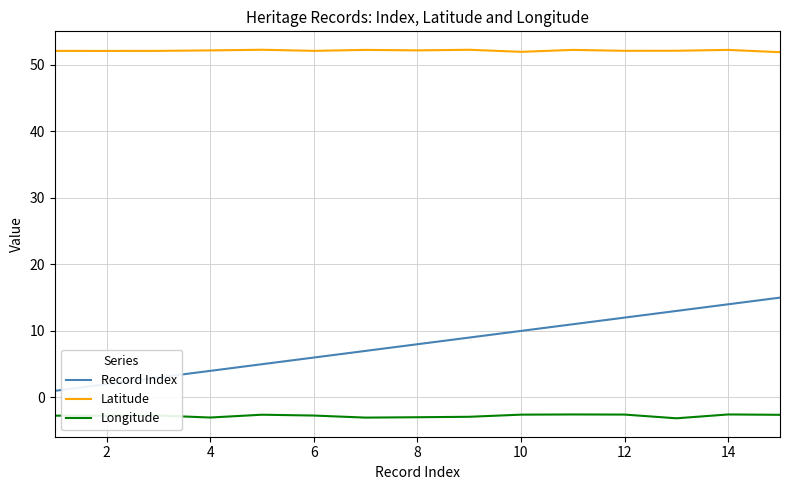

True or false: Latitude and Record Index cross at least once.

False